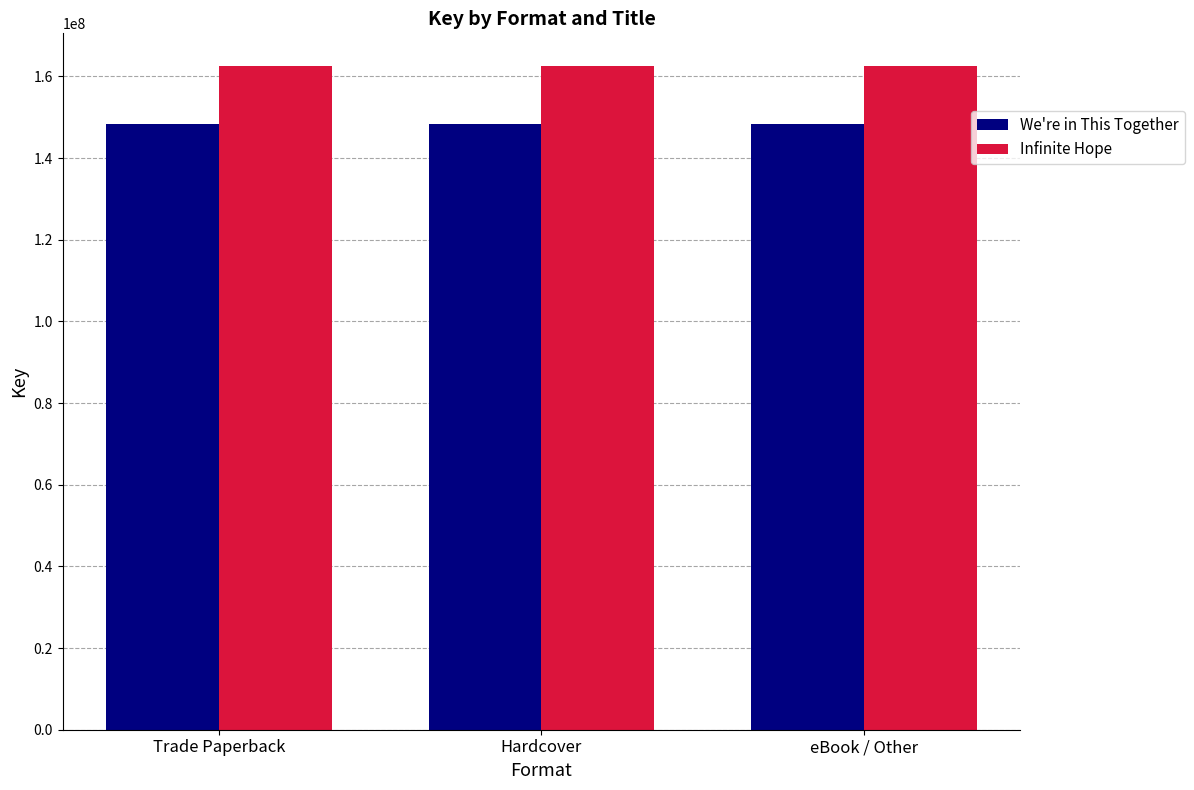

How many categories are shown in the chart?

3